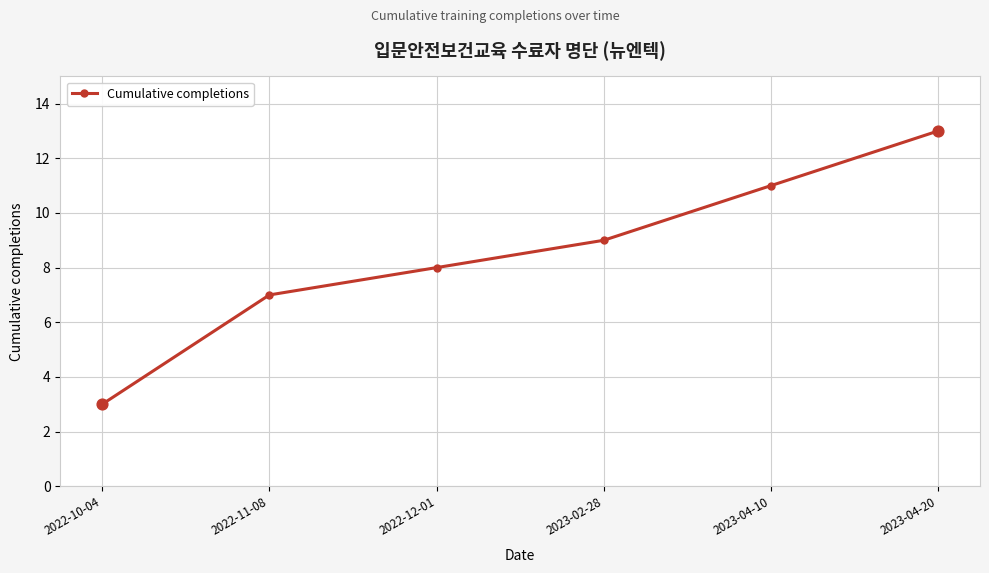

Between 2022-12-01 and 2022-10-04, which is larger?

2022-12-01